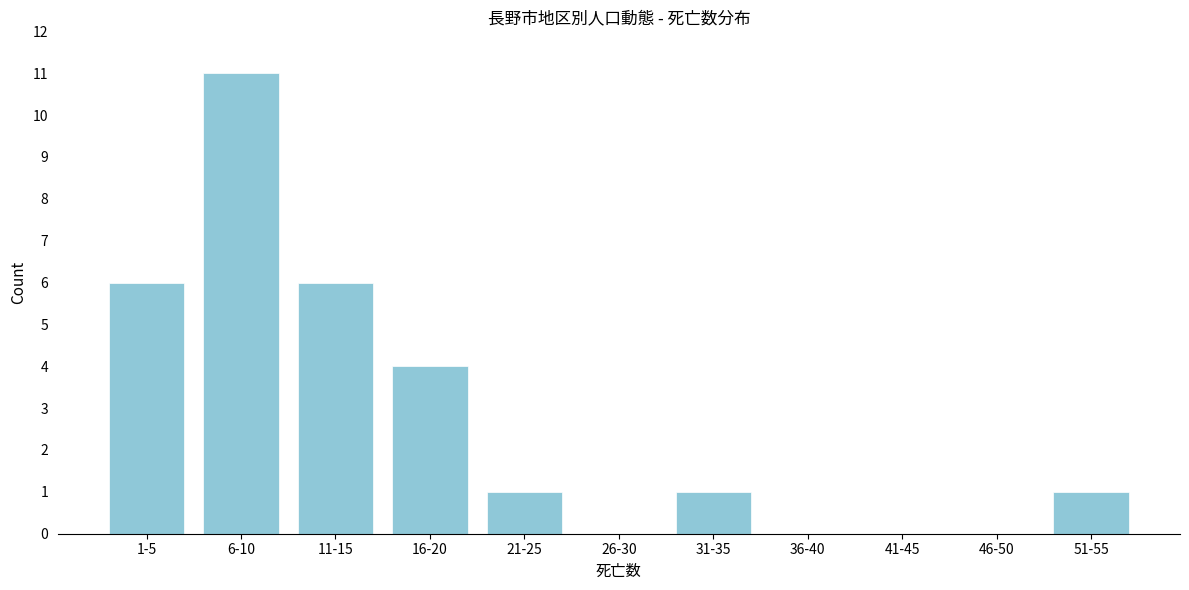

Reading right to left, transcribe all the data shown in this chart.

51-55=1	46-50=0	41-45=0	36-40=0	31-35=1	26-30=0	21-25=1	16-20=4	11-15=6	6-10=11	1-5=6